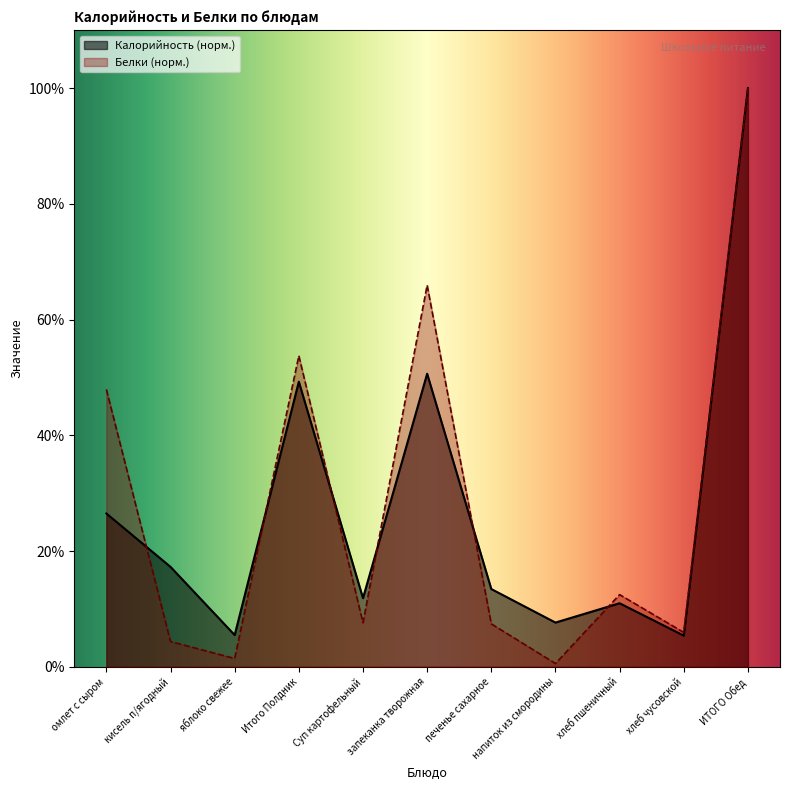

What position from the right is кисель п/ягодный?

10